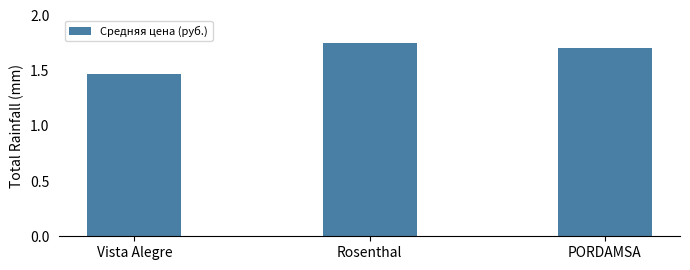

What is the difference between the maximum and minimum values?

0.3